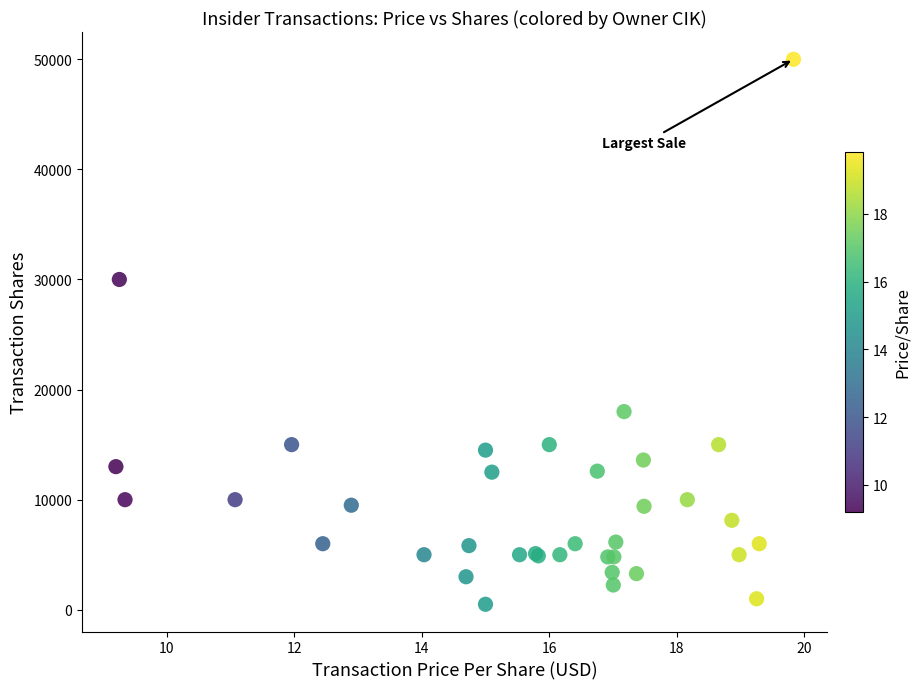

What Y value in the scatter plot is closest to 25250?

30000